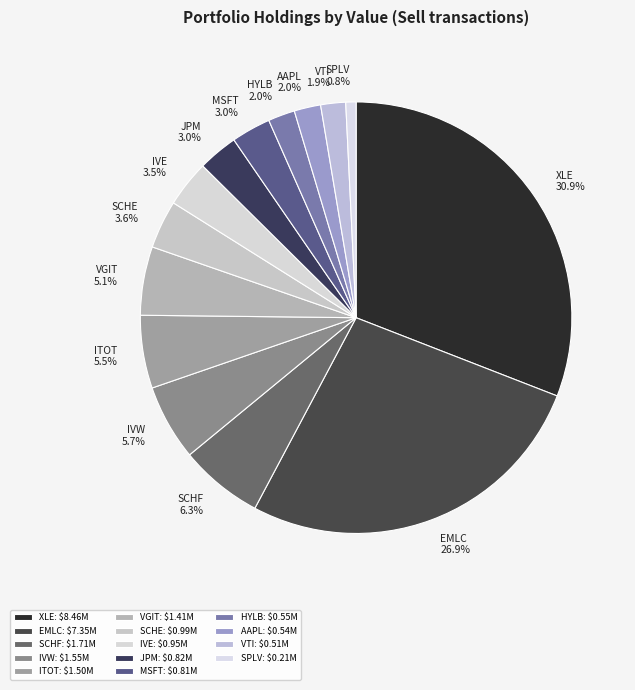

What is the smallest slice in the pie chart?

SPLV